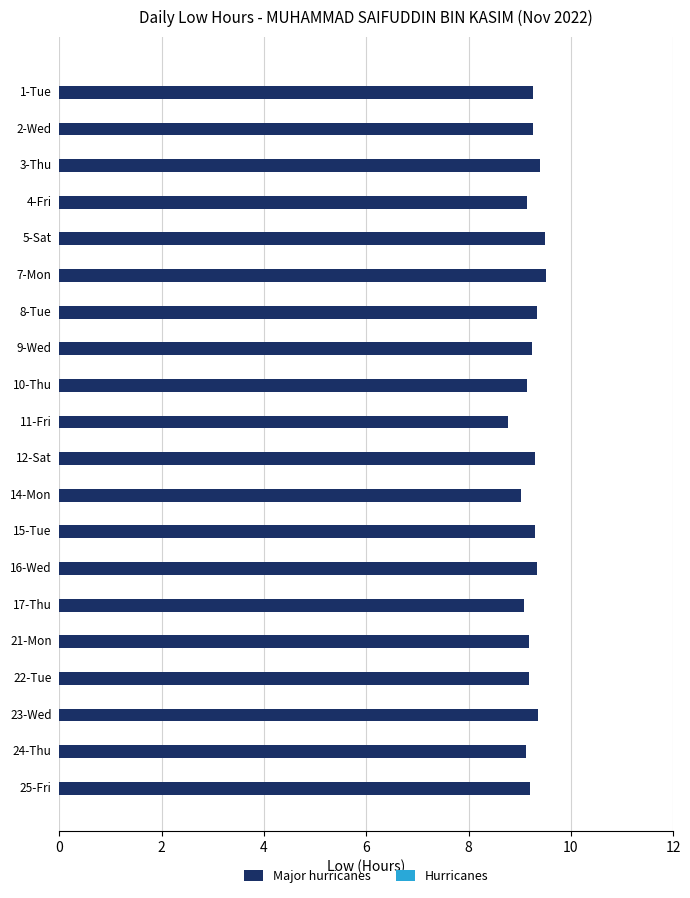

What is the smallest value displayed?

8.8